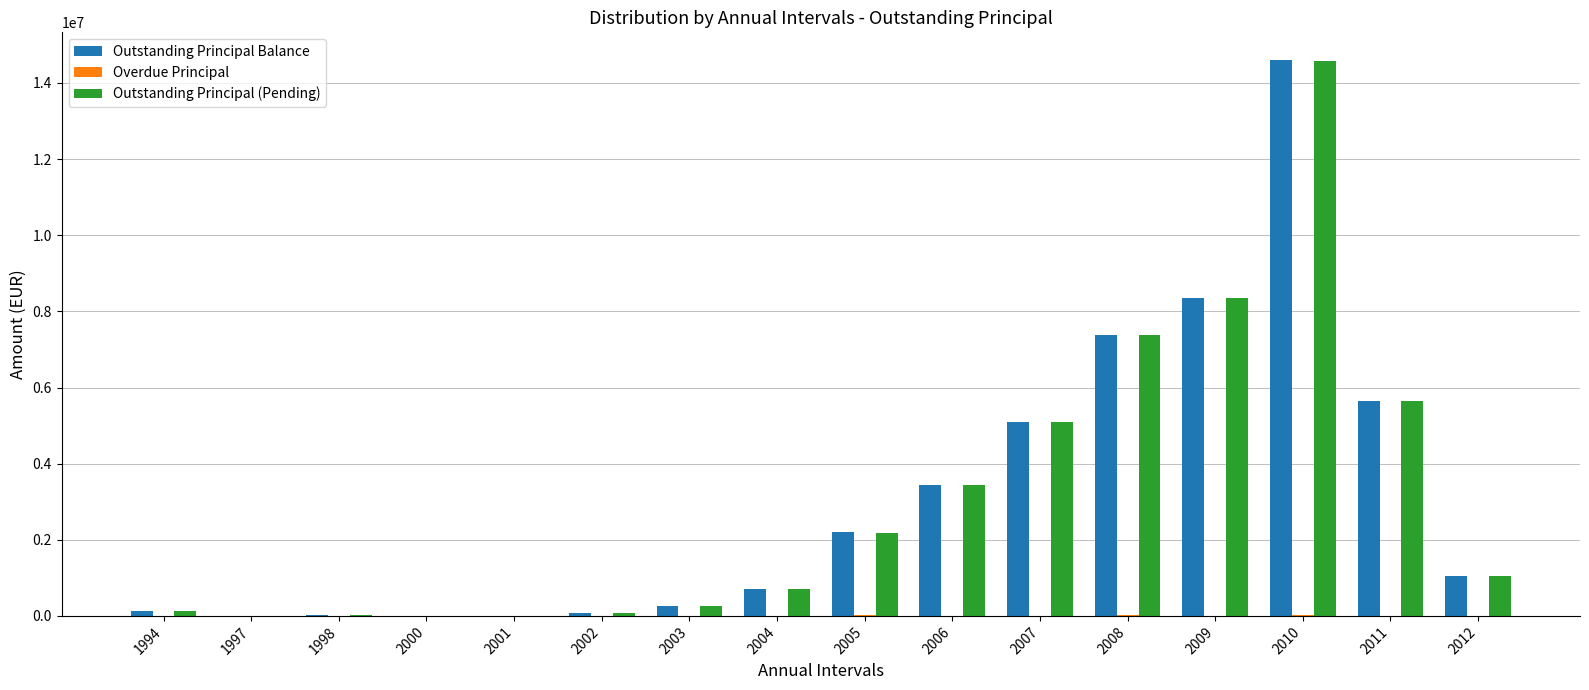

True or false: Outstanding Principal Balance has a value of 2081481.0 at 2009.

False